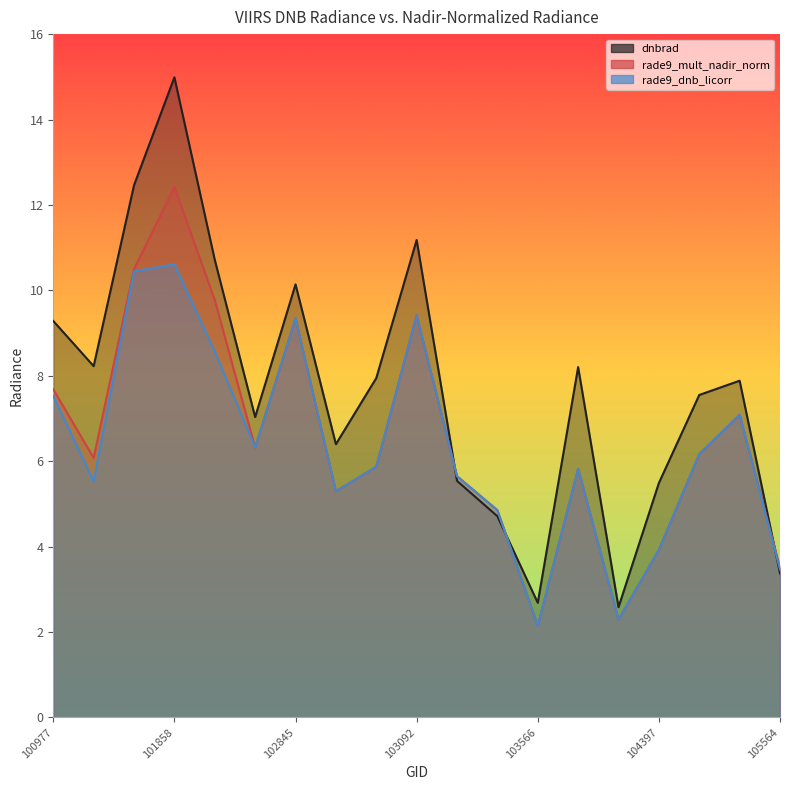

What is the total value across all series at 102845?

28.8